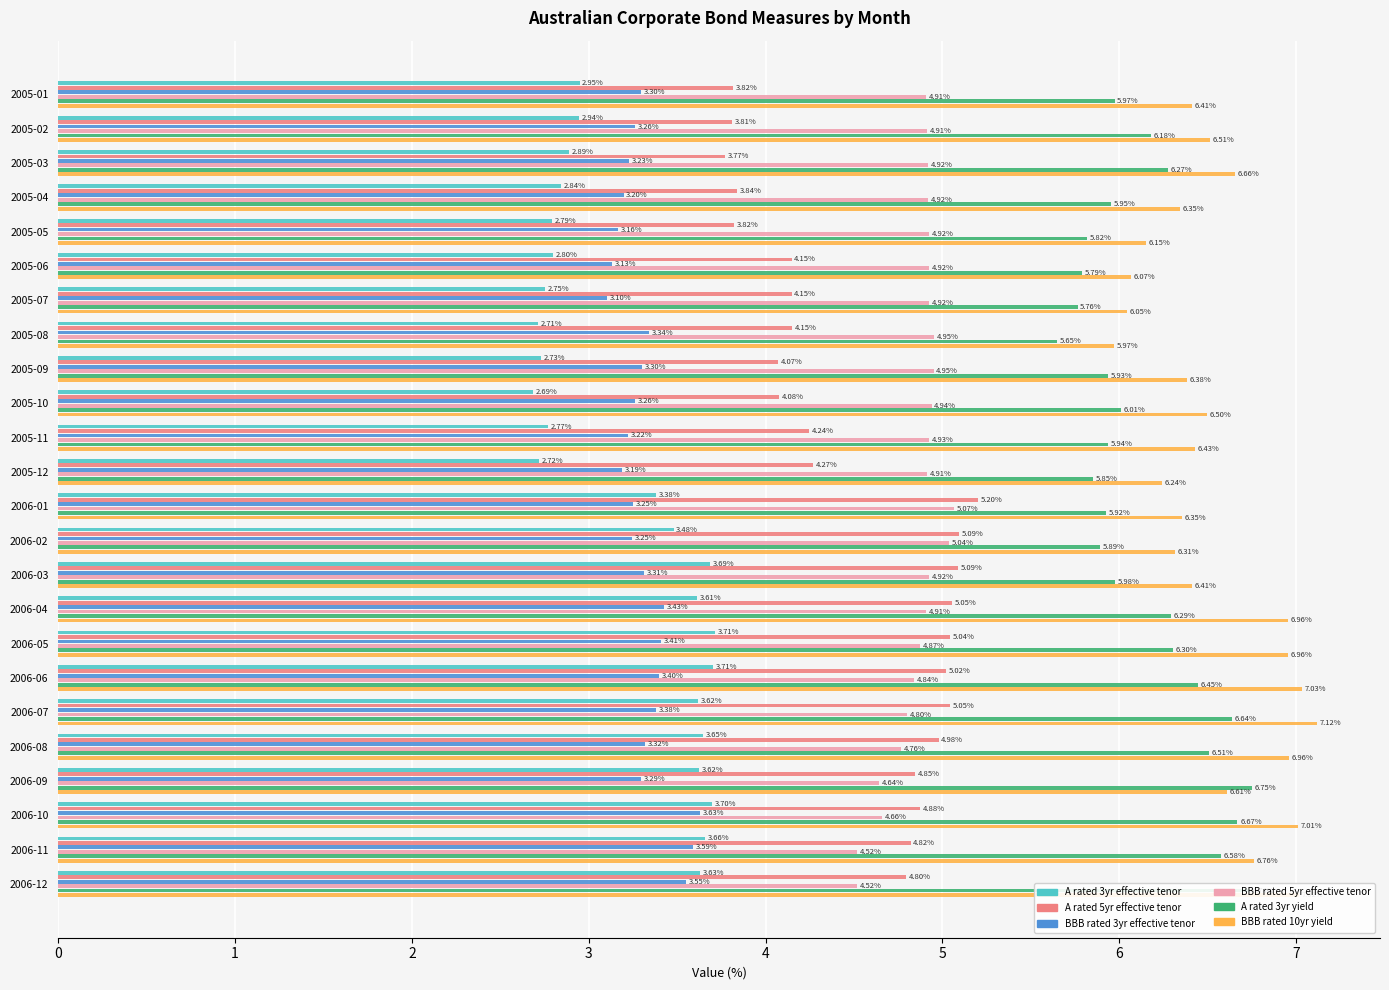

Rank the series by their maximum value, from highest to lowest.

BBB rated 10yr yield, A rated 3yr yield, A rated 5yr effective tenor, BBB rated 5yr effective tenor, A rated 3yr effective tenor, BBB rated 3yr effective tenor